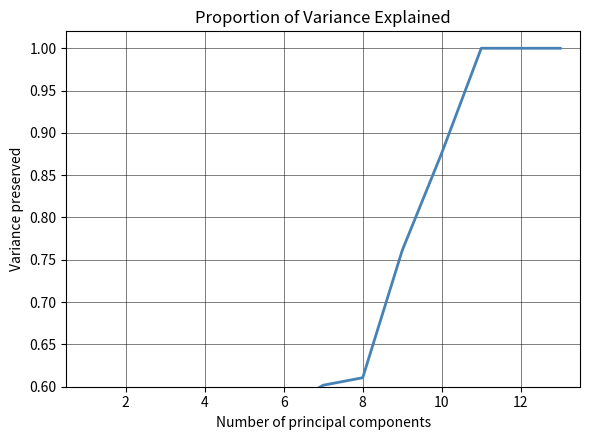

What is the maximum value shown in the chart?

1.0